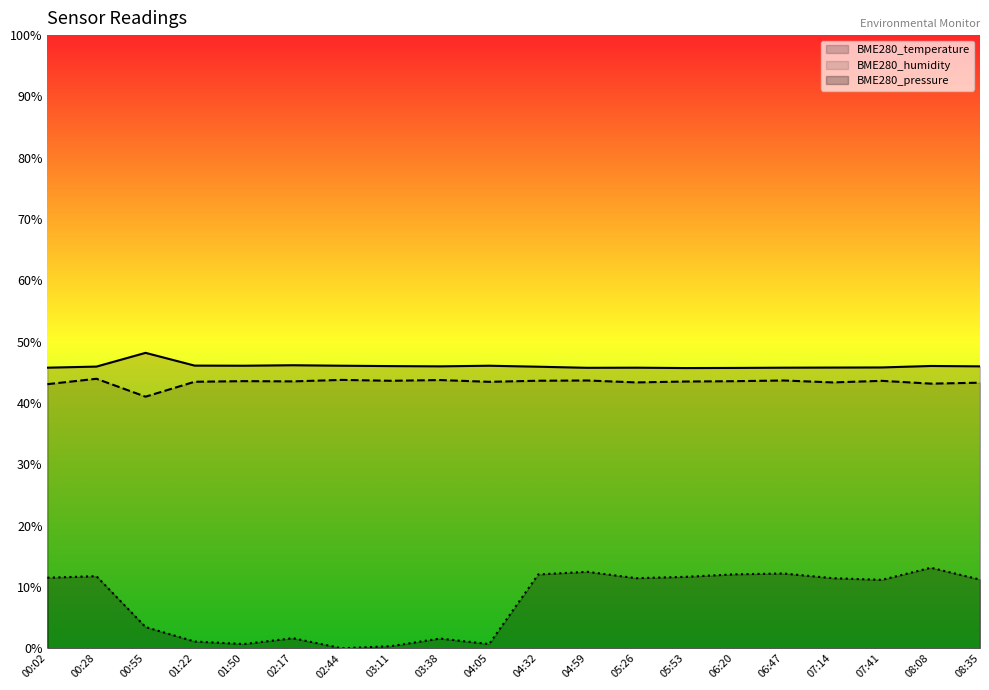

What is the total value across all series at 06:20?

101.3